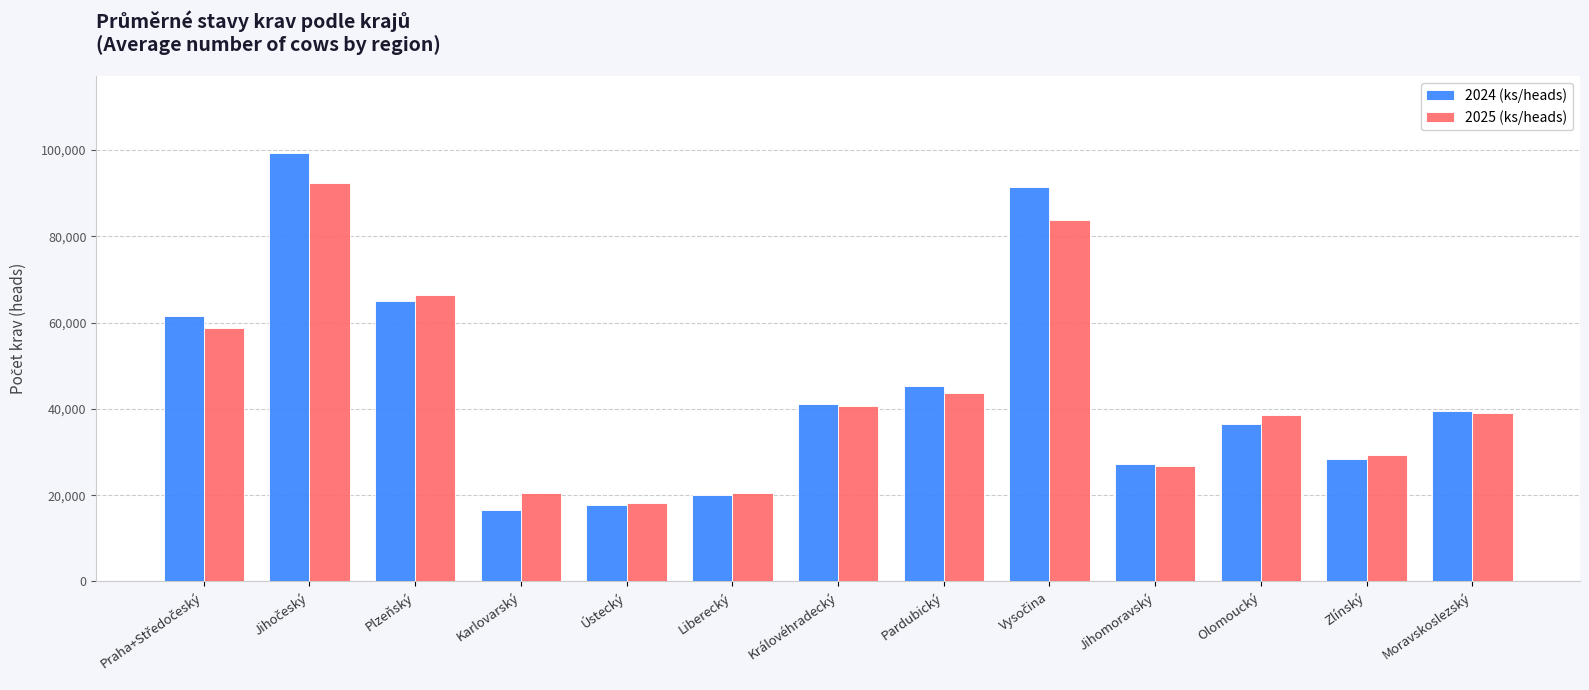

What is the total value across all series at Královéhradecký?

81799.0